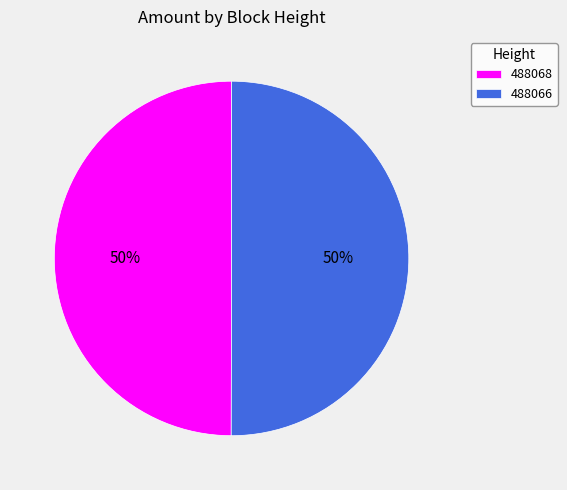

How many segments does this pie chart have?

2